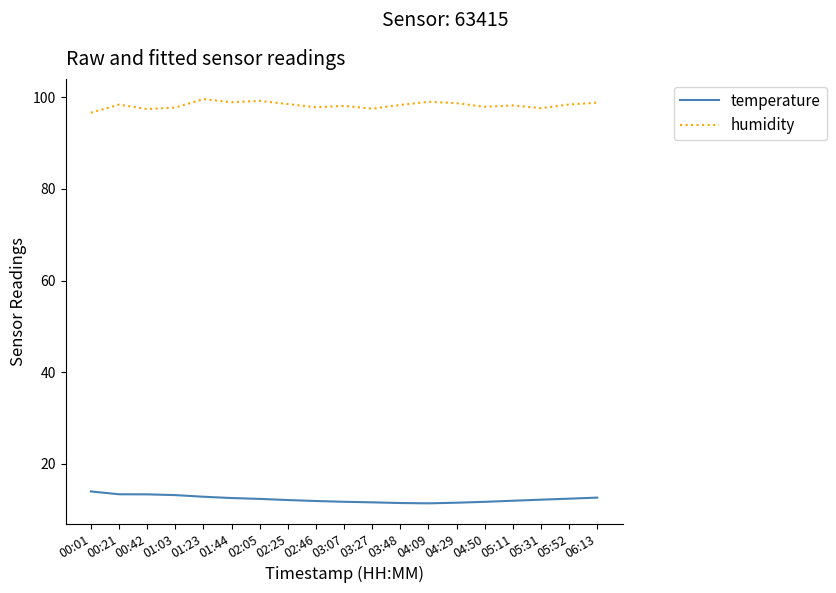

What is the spread (max minus min) of values at 03:07?

86.4